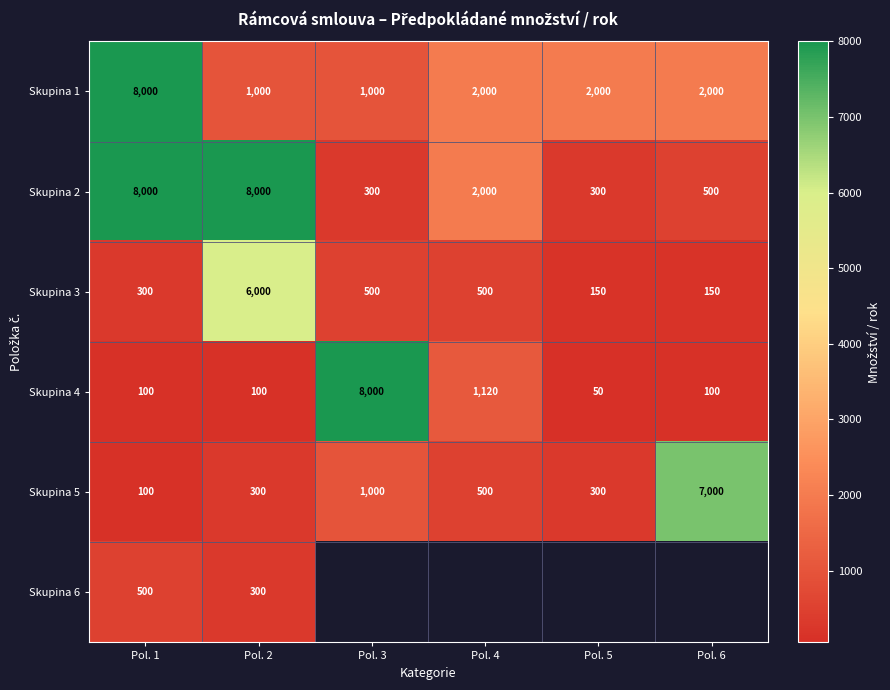

What is the average value of the Skupina 5 series?

1533